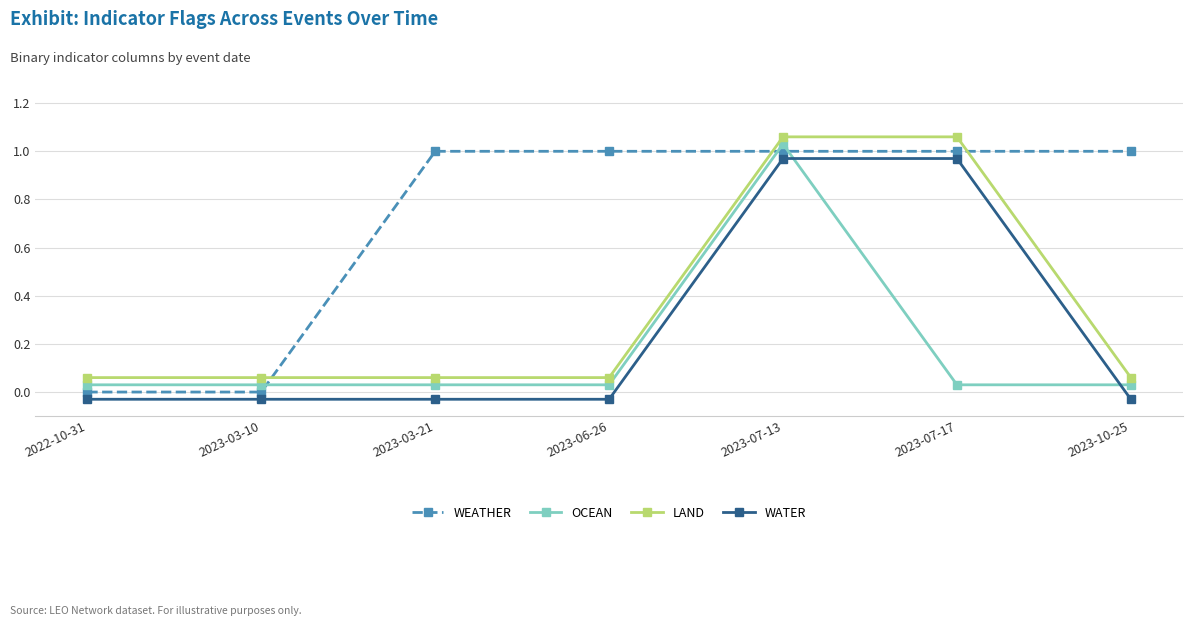

What is the value of the OCEAN point at the 5th from the left?

1.0